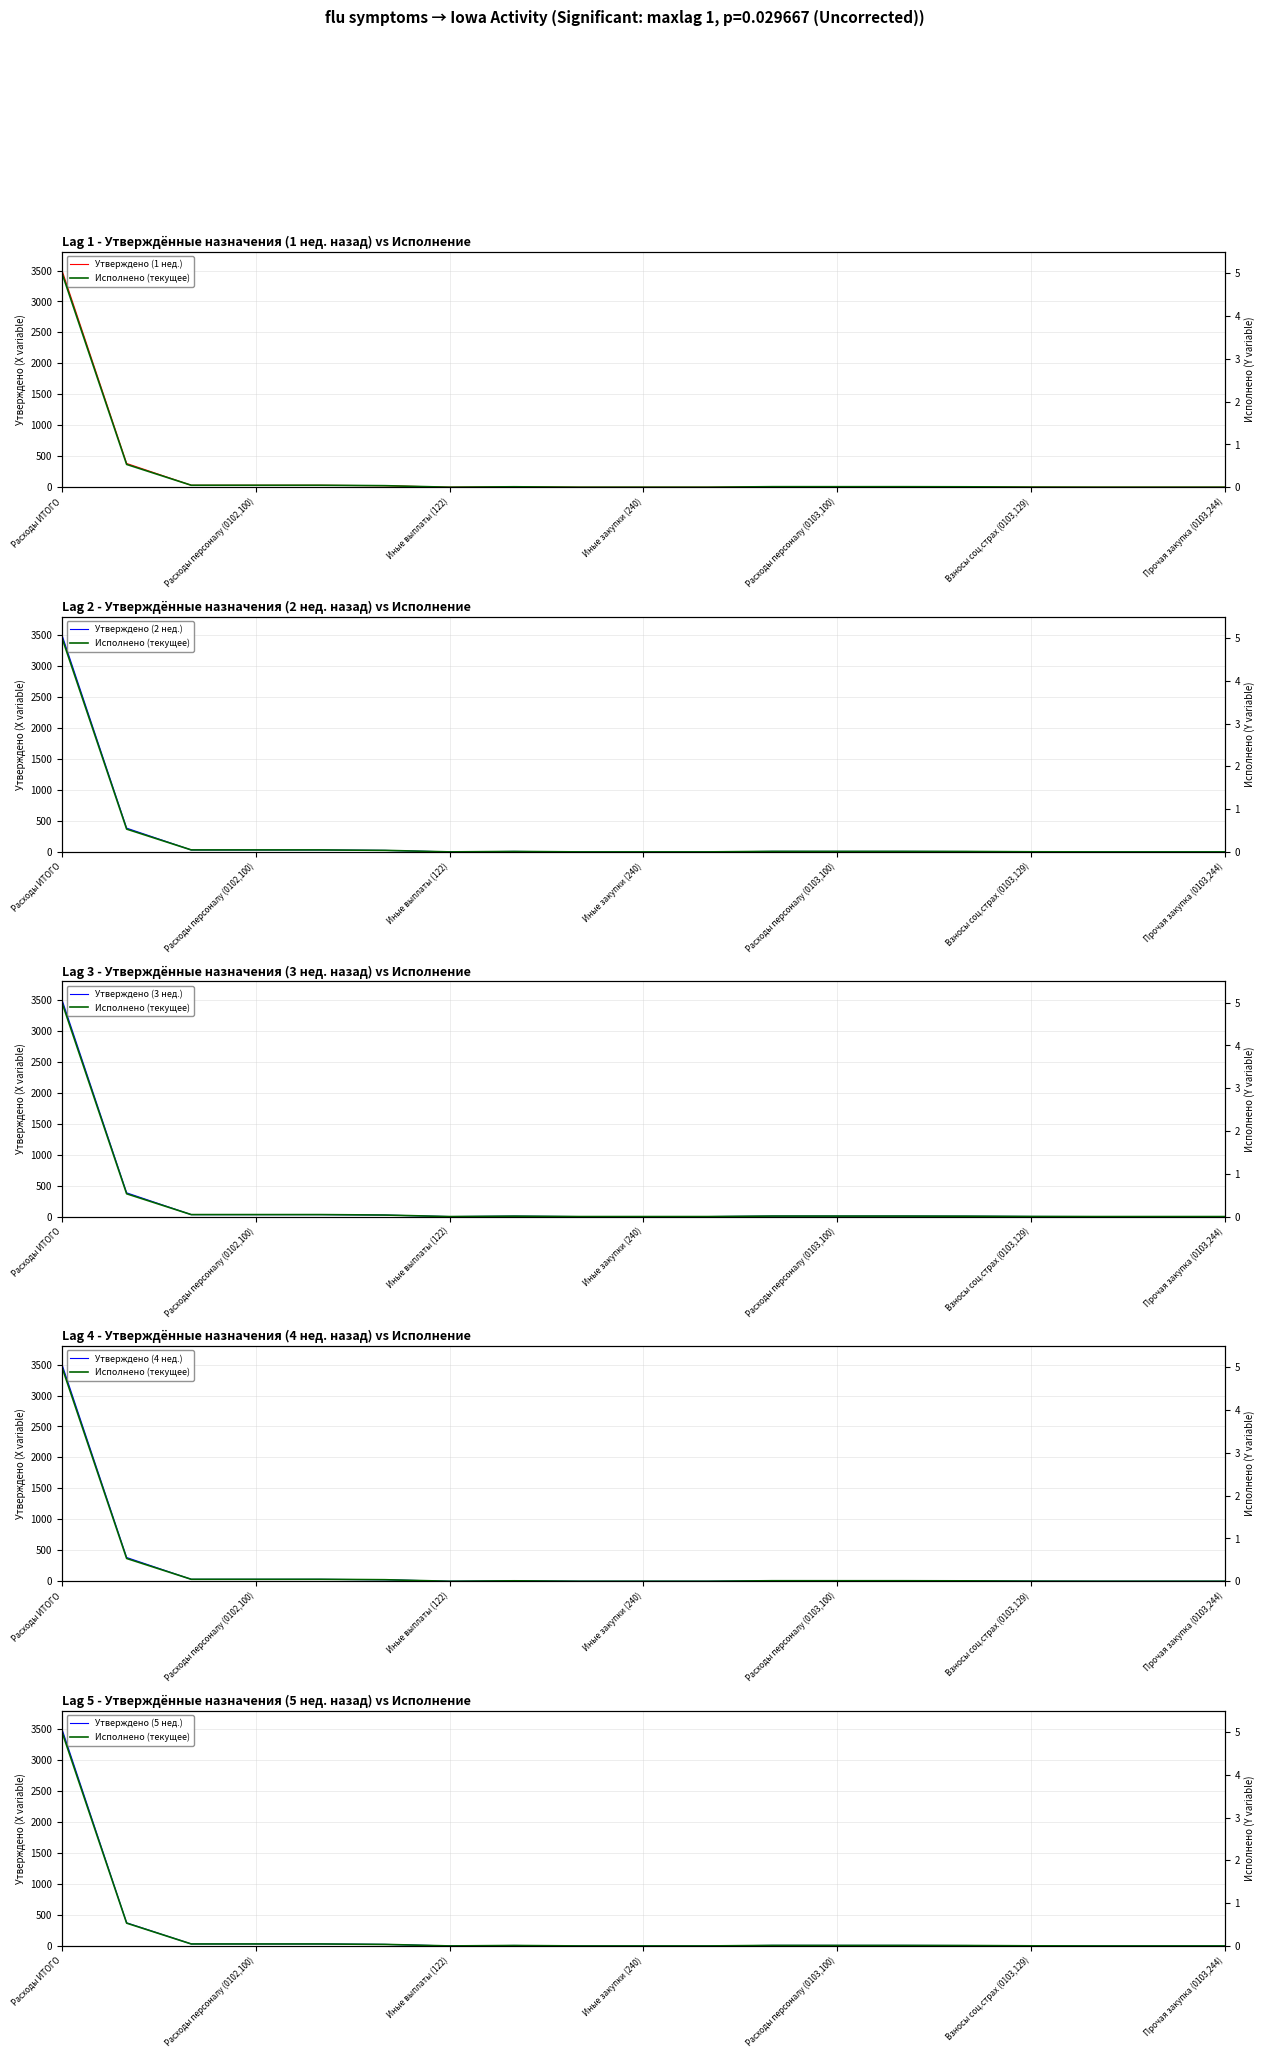

The Исполнено (текущее) series shows 0.0 at 11. True or false?

False